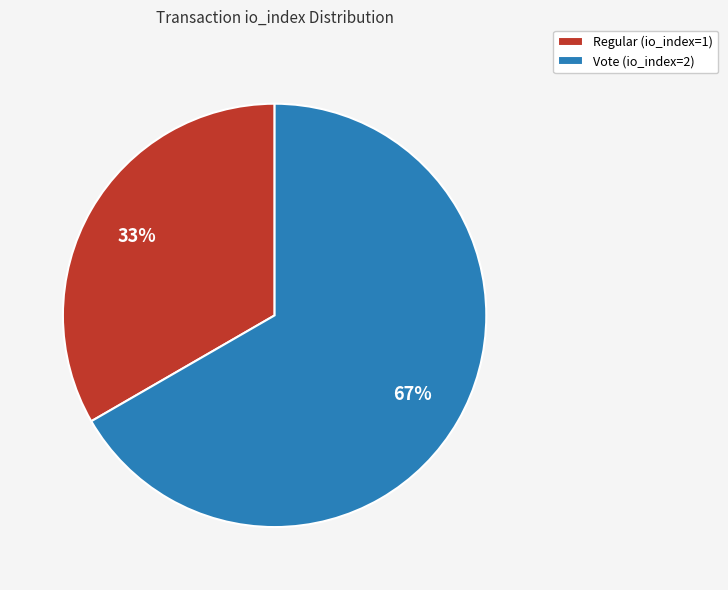

Does Regular (io_index=1) account for over 50% of the chart?

No